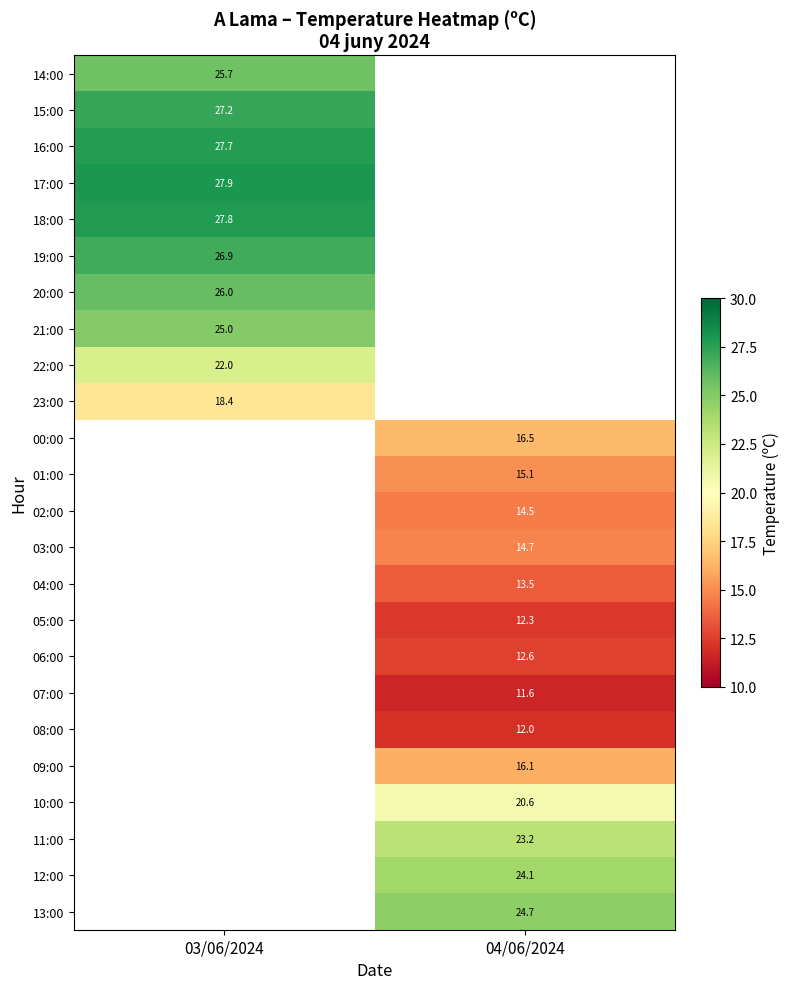

Which category has the highest value across all series?

03/06/2024